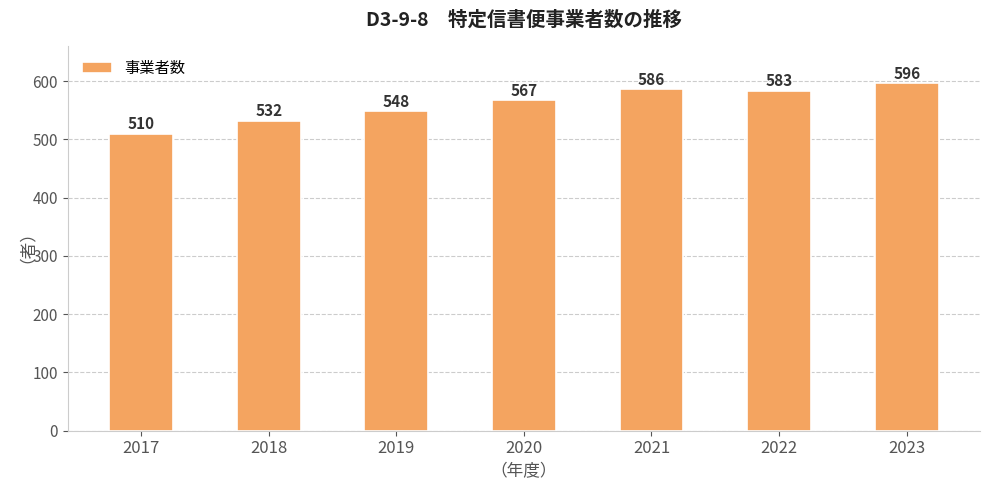

Reading left to right, transcribe all the data shown in this chart.

2017=510	2018=532	2019=548	2020=567	2021=586	2022=583	2023=596